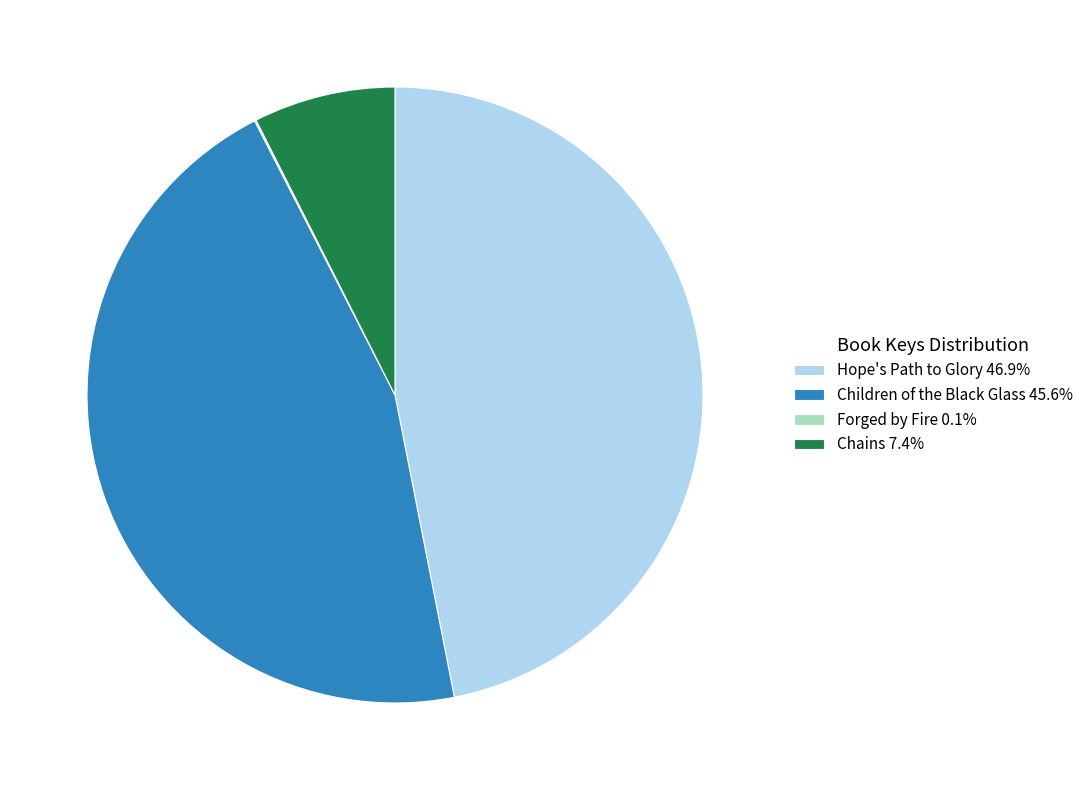

Does Hope's Path to Glory 46.9% account for over 50% of the chart?

No